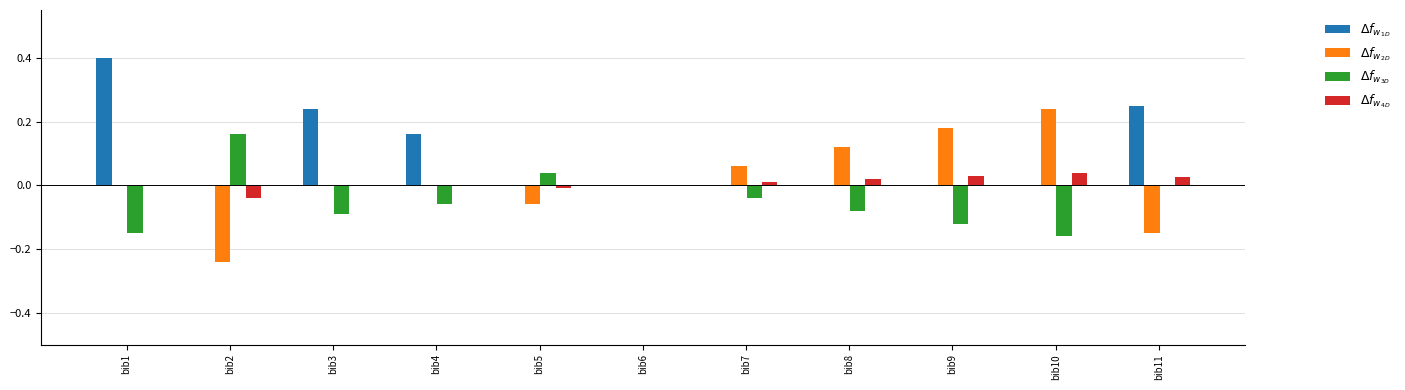

Which series has the widest spread of values?

$\Delta f_{w_{2D}}$